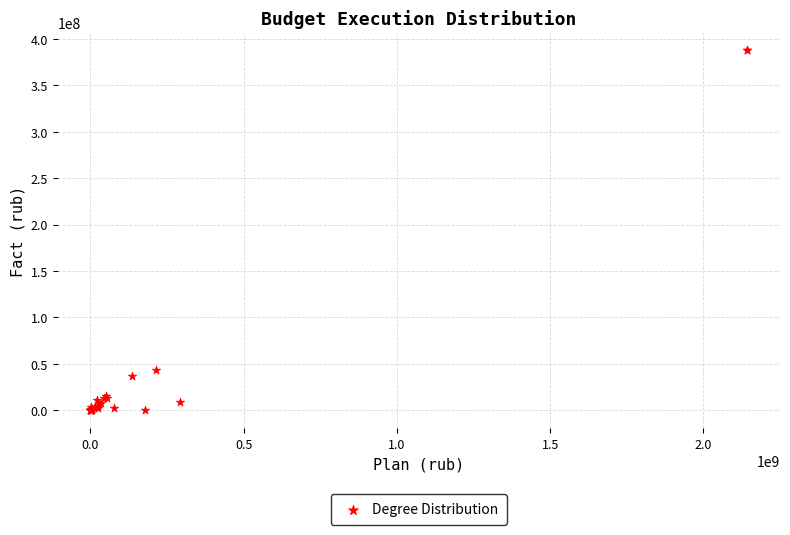

What Y value in the scatter plot is closest to 193857194?

42988140.0